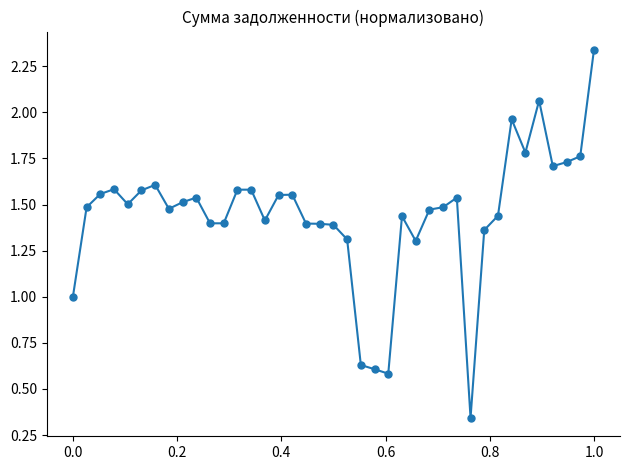

True or false: the data has more than 0 interior local peaks.

True